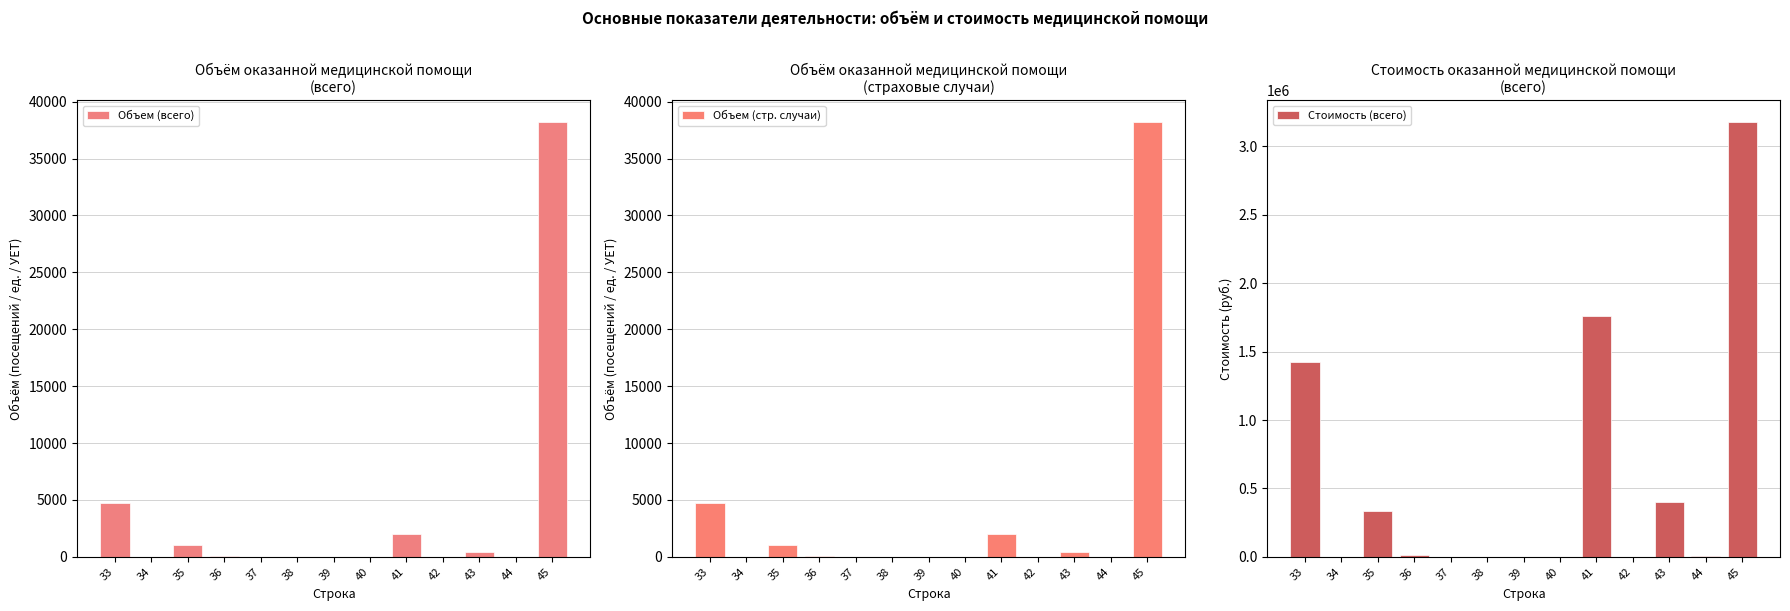

Rank the series by their maximum value, from highest to lowest.

Стоимость (всего), Объем (всего), Объем (стр. случаи)